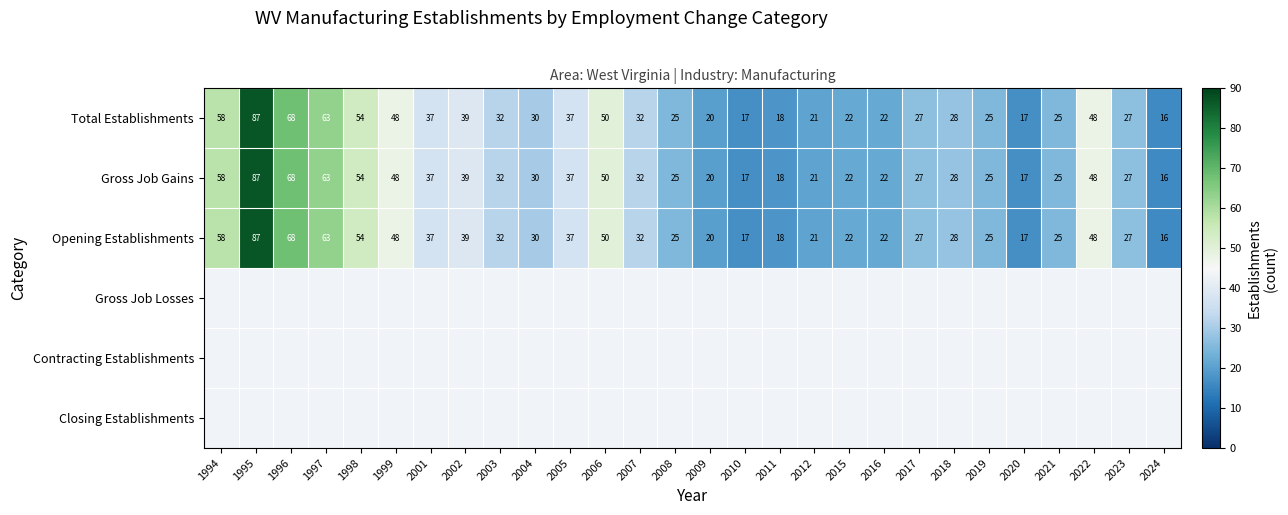

At which label does Gross Job Gains reach its peak?

1995